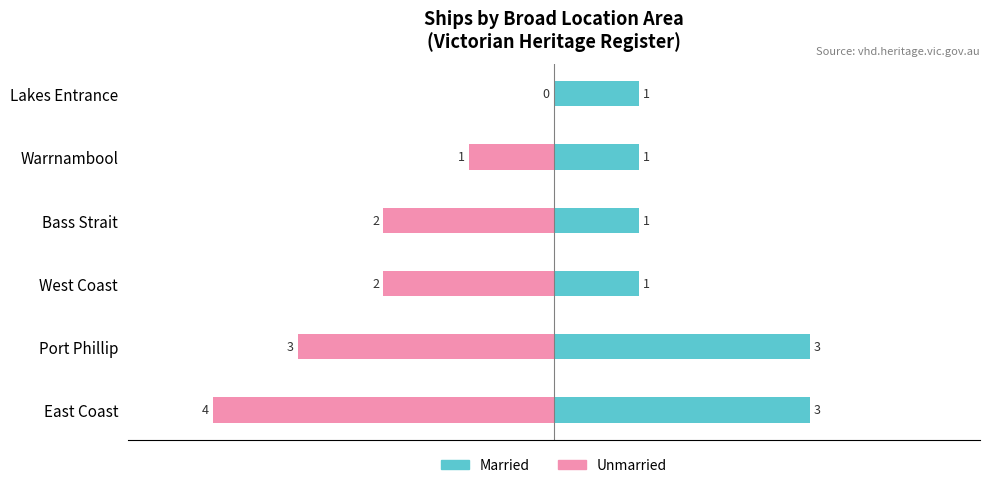

Read the Unmarried value at Warrnambool.

-1